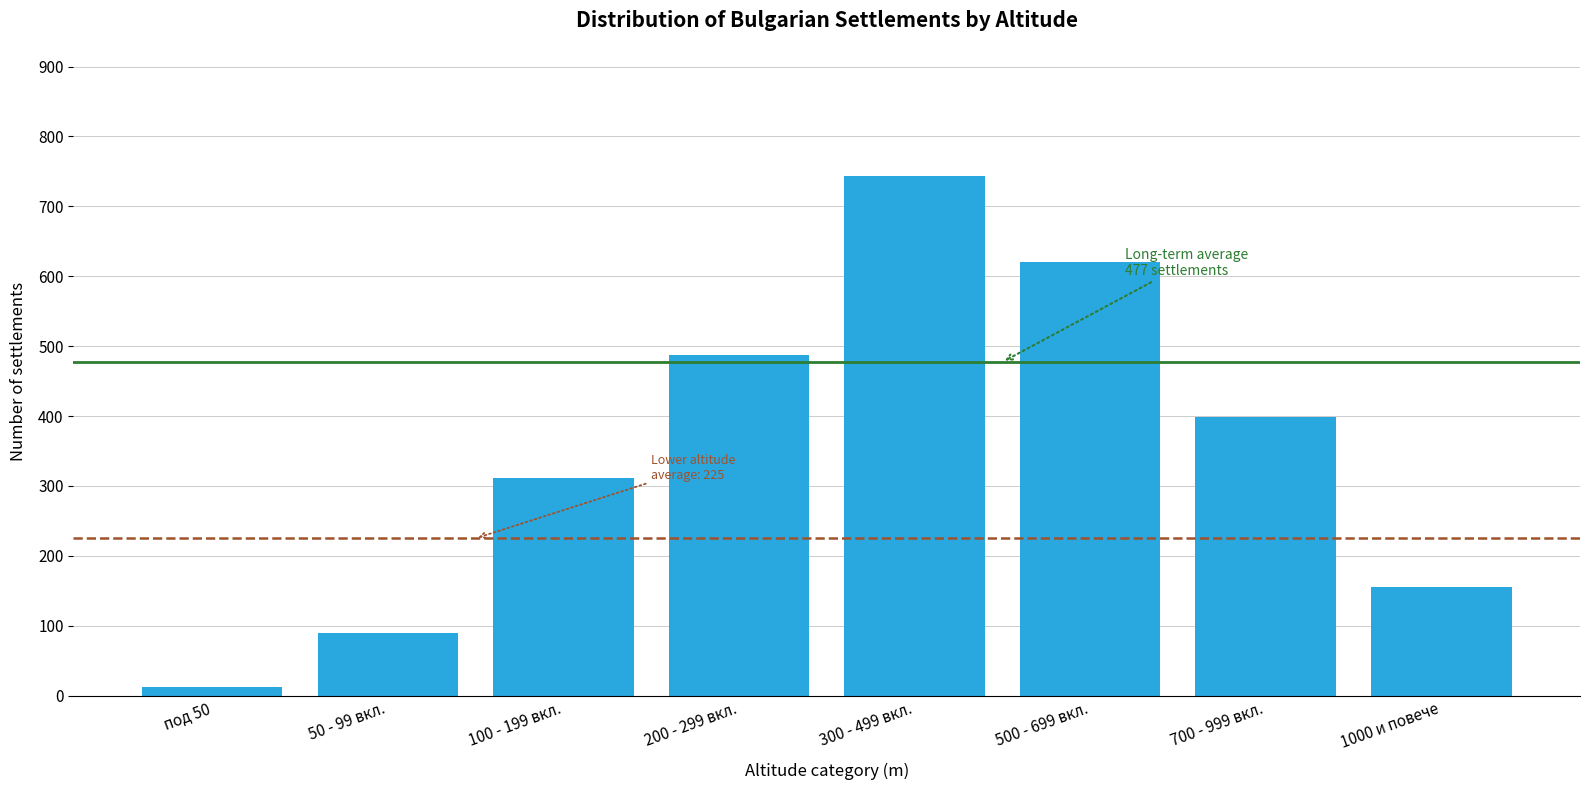

Reading right to left, what are all the values shown in this chart?

1000 и повече=156	700 - 999 вкл.=398	500 - 699 вкл.=621	300 - 499 вкл.=743	200 - 299 вкл.=487	100 - 199 вкл.=312	50 - 99 вкл.=89	под 50=12